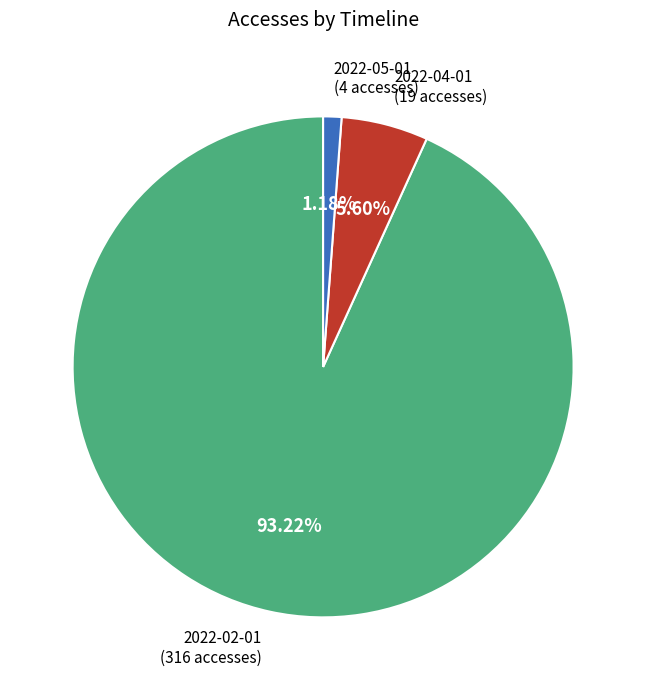

Does any single category account for the majority?

Yes